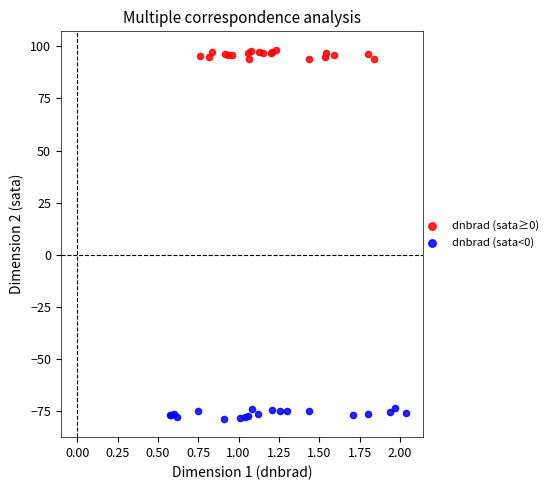

Which series reaches the minimum Y coordinate?

dnbrad (sata<0)